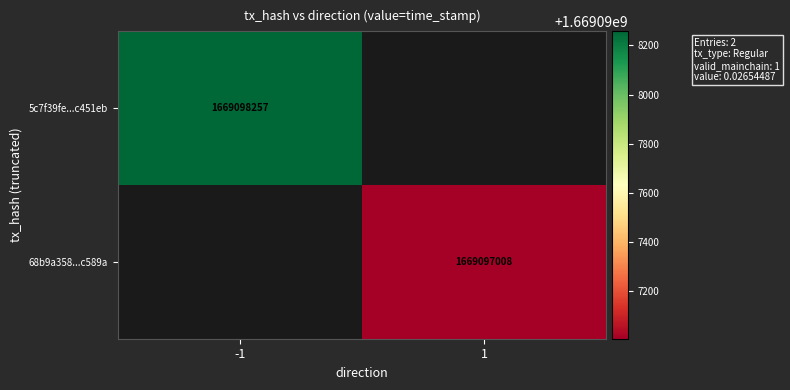

True or false: 68b9a358582d5aff820e708ec35cd9316ec589a has a value of 611405779 at time_stamp.

False